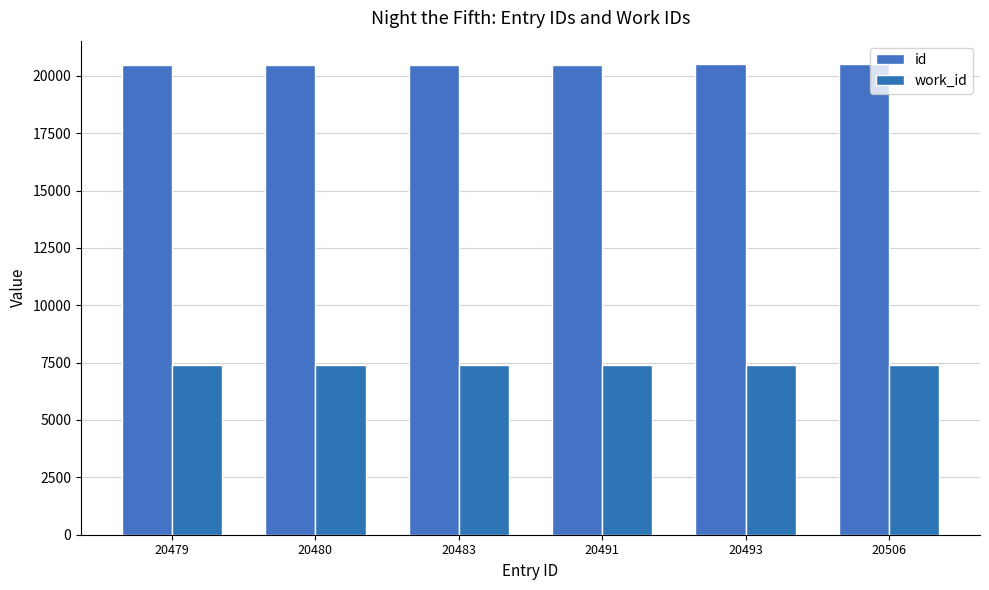

Reading left to right, what are all the values shown in this chart?

id: 20479=20479	20480=20480	20483=20483	20491=20491	20493=20493	20506=20506
work_id: 20479=7407	20480=7407	20483=7407	20491=7407	20493=7407	20506=7407